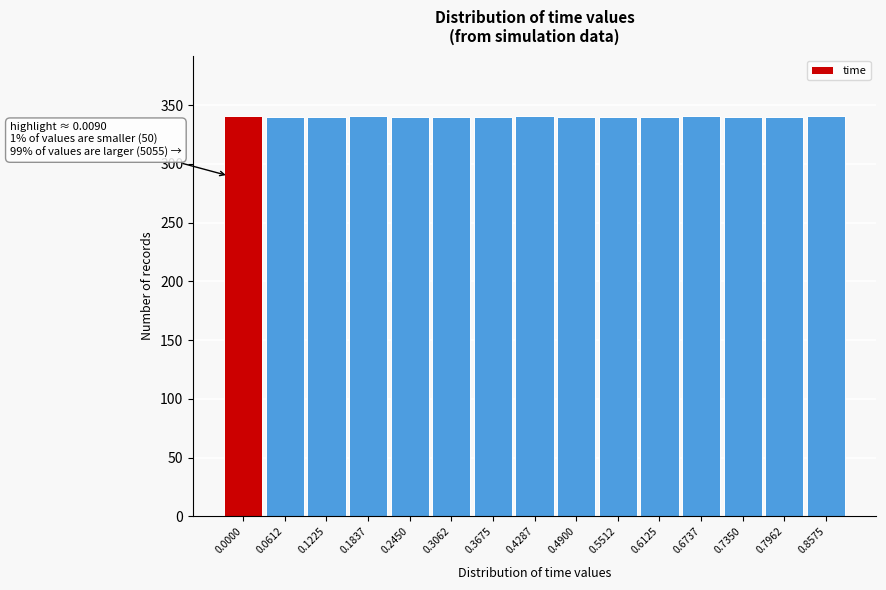

What is the sum of all values?

5105